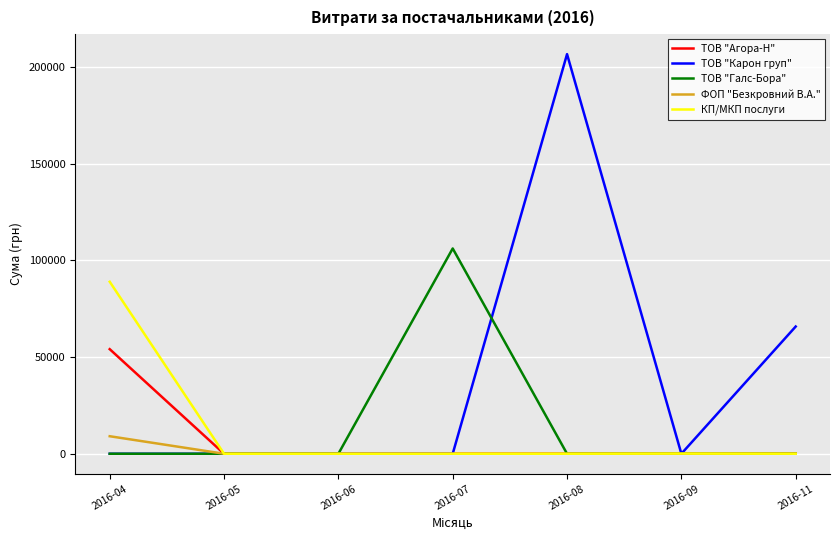

Is the value of ТОВ "Галс-Бора" at 2016-08 greater than the value of ТОВ "Агора-Н" at 2016-04?

No